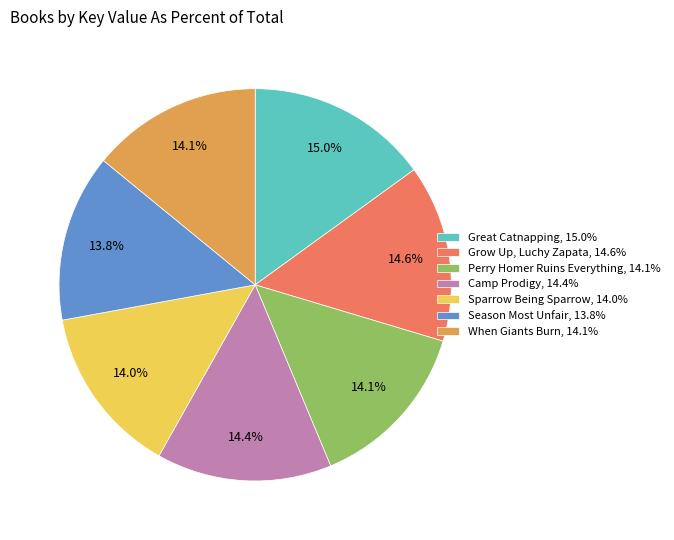

Does When Giants Burn account for over 50% of the chart?

No